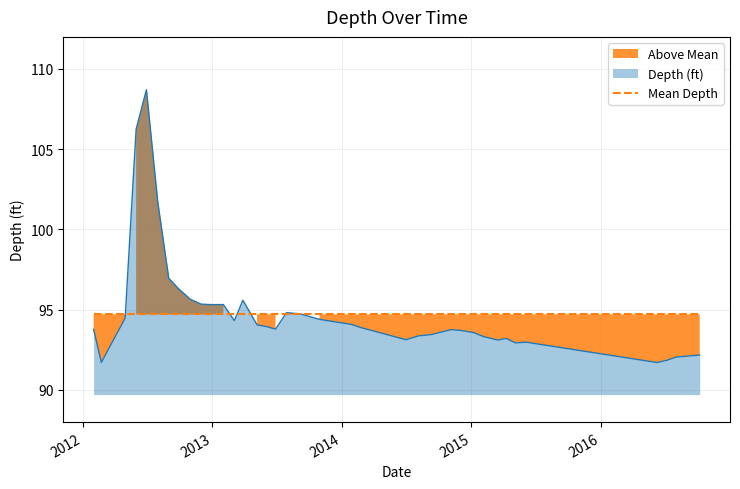

Reading left to right, list all the values displayed in this chart.

2012-02-01=93.8	2012-02-23=91.7	2012-03-30=93.2	2012-04-30=94.5	2012-05-31=106.2	2012-06-29=108.7	2012-07-31=101.7	2012-08-31=97.0	2012-09-28=96.3	2012-10-31=95.7	2012-11-30=95.3	2012-12-27=95.3	2013-02-01=95.3	2013-03-04=94.3	2013-03-28=95.6	2013-05-07=94.1	2013-06-03=94.0	2013-06-28=93.8	2013-07-29=94.8	2013-09-06=94.7	2013-10-30=94.4	2014-01-29=94.1	2014-02-25=93.9	2014-04-30=93.5	2014-07-01=93.1	2014-08-05=93.4	2014-09-10=93.5	2014-11-05=93.8	2014-12-03=93.7	2015-01-09=93.6	2015-02-04=93.3	2015-03-17=93.1	2015-04-10=93.2	2015-05-06=92.9	2015-06-04=93.0	2016-06-08=91.7	2016-07-07=91.9	2016-08-01=92.0	2016-09-01=92.1	2016-10-06=92.2